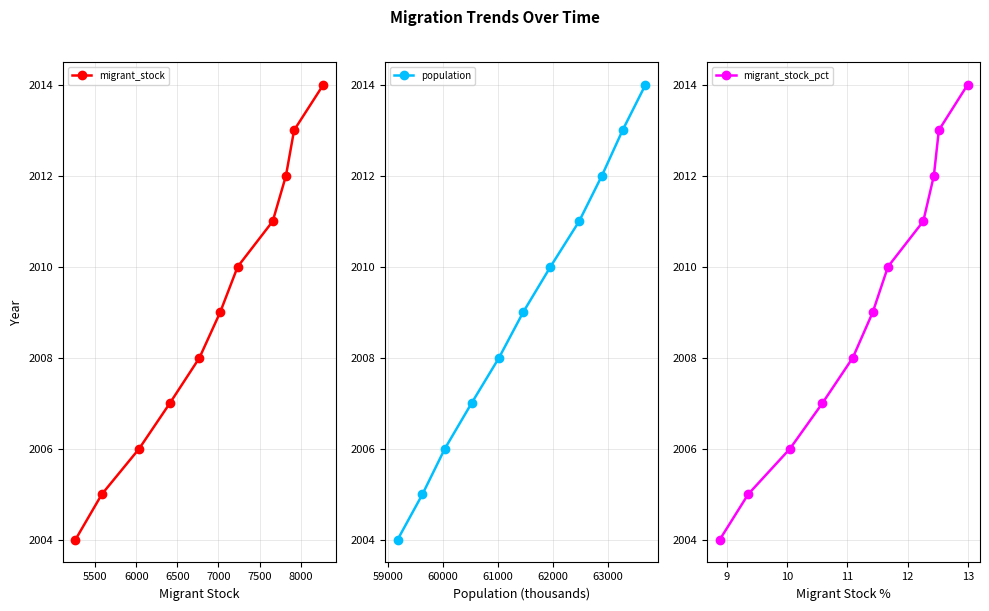

What is the maximum value for migrant_stock?

2014